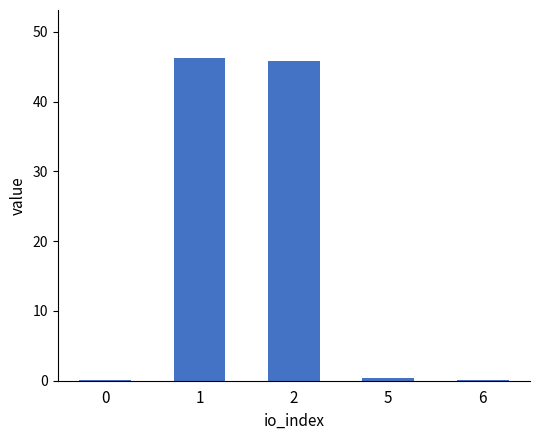

What is the difference between the values at 6 and 5?

0.4